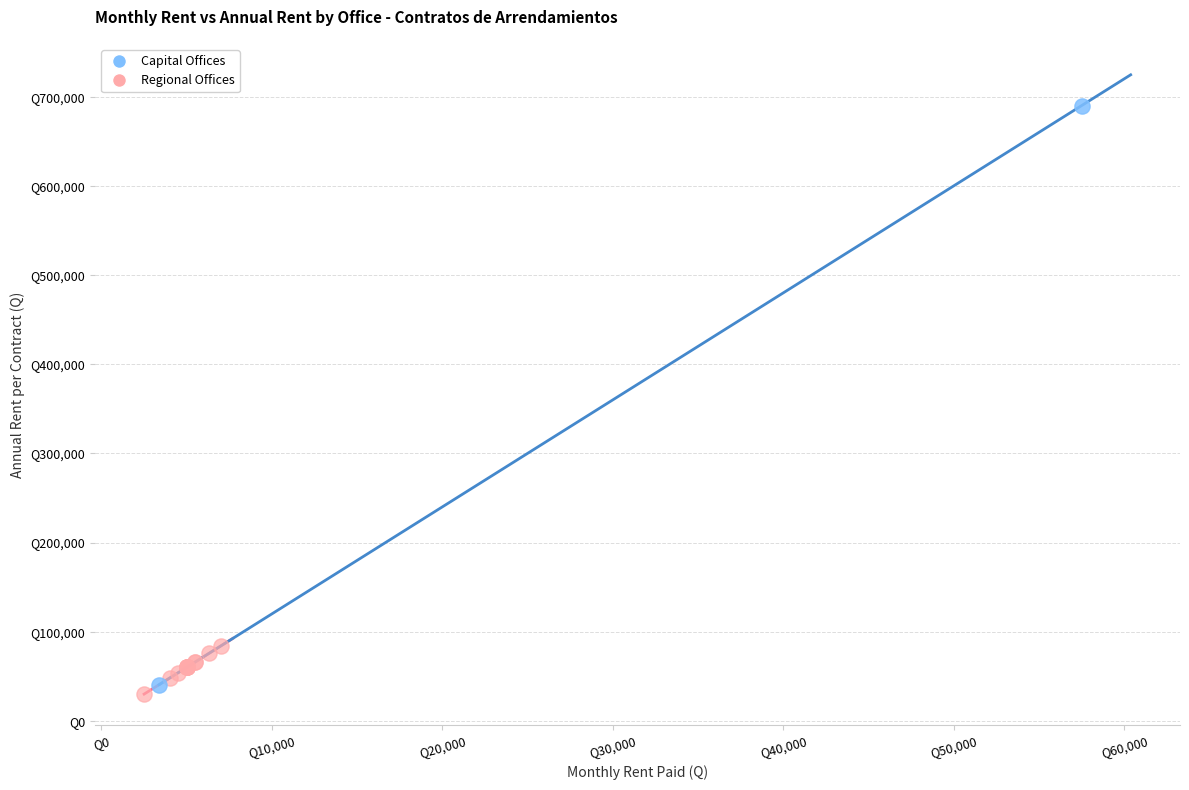

Which series reaches the maximum Y coordinate?

Capital Offices